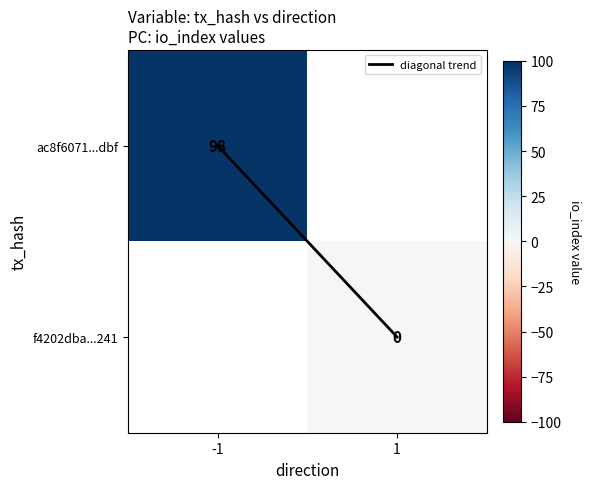

List the labels in order of ac8f6071...dbf value, largest first.

-1, 1